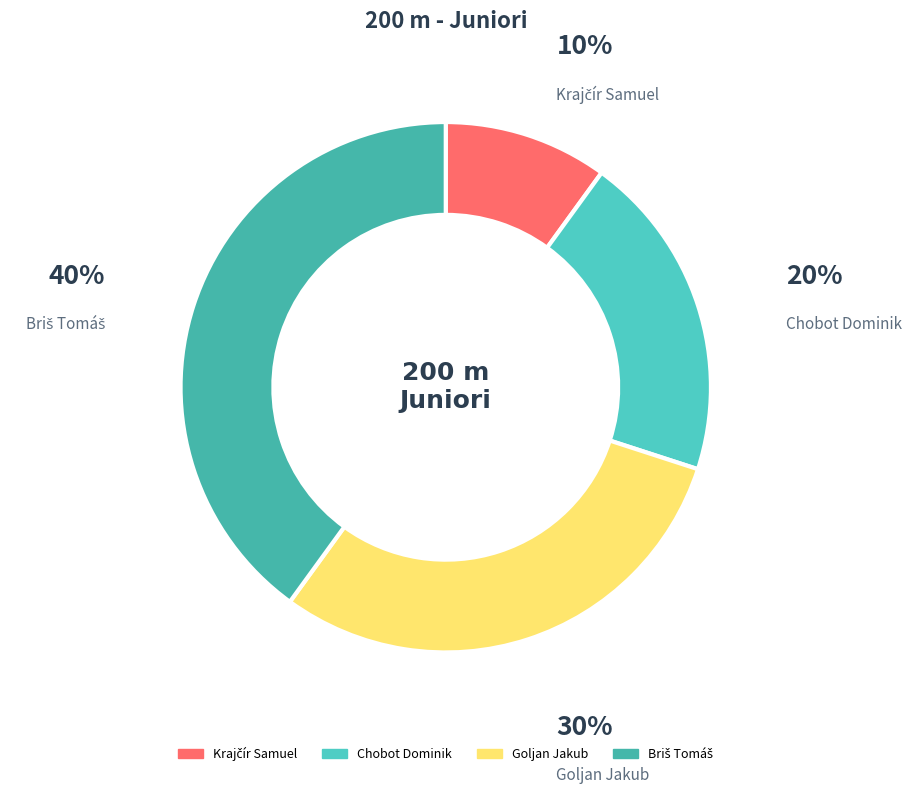

Is Chobot Dominik the majority of the pie?

No